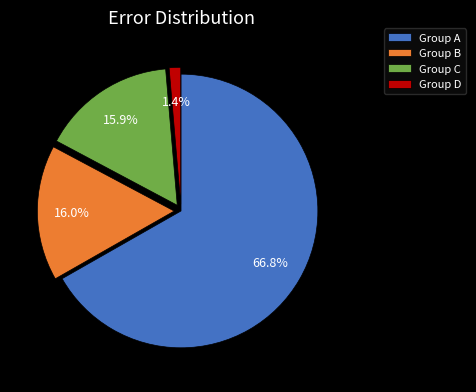

What percentage do Group B and Group C together represent?

31.9%